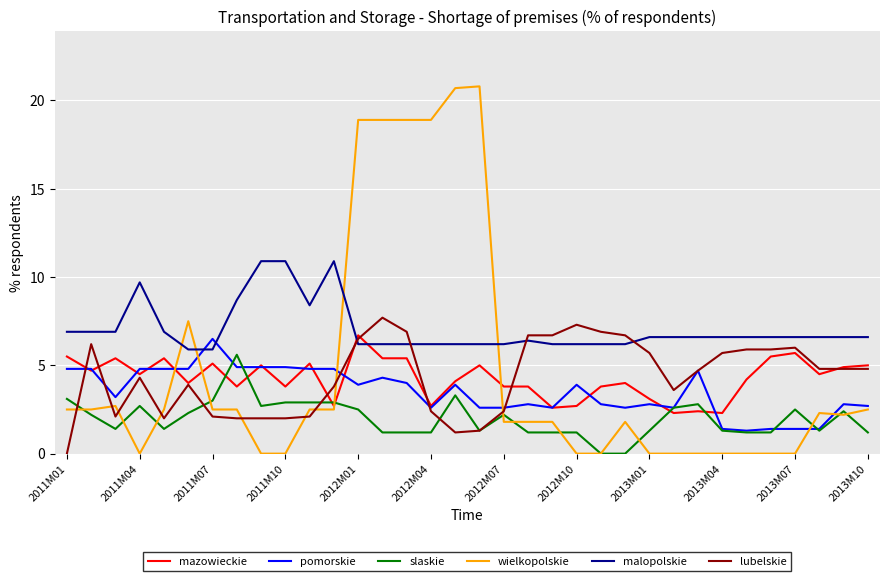

What is the maximum value for malopolskie?

10.9